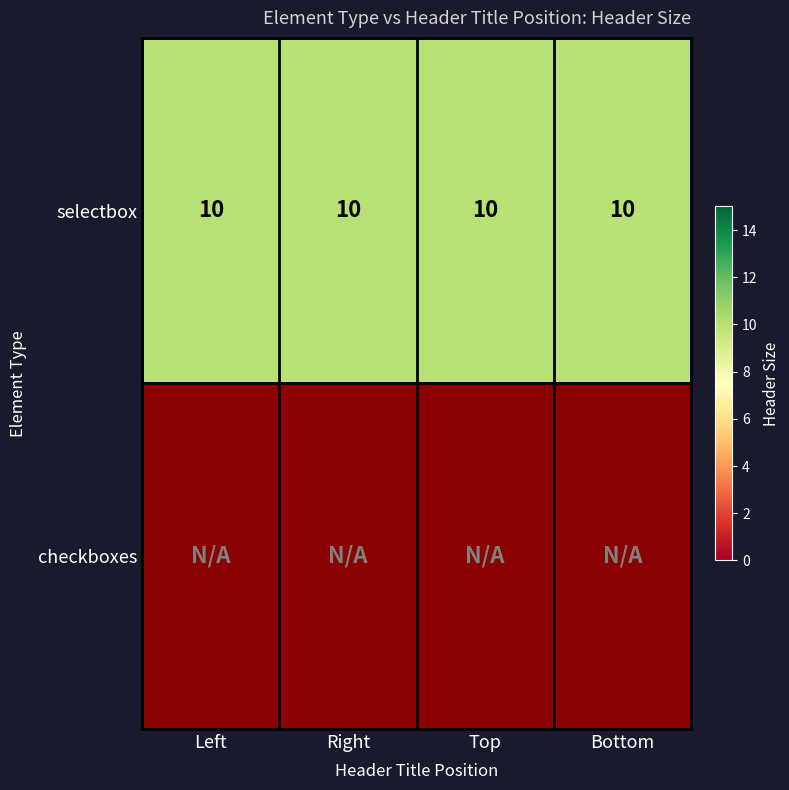

List the series in order of their peak value, highest first.

selectbox, checkboxes